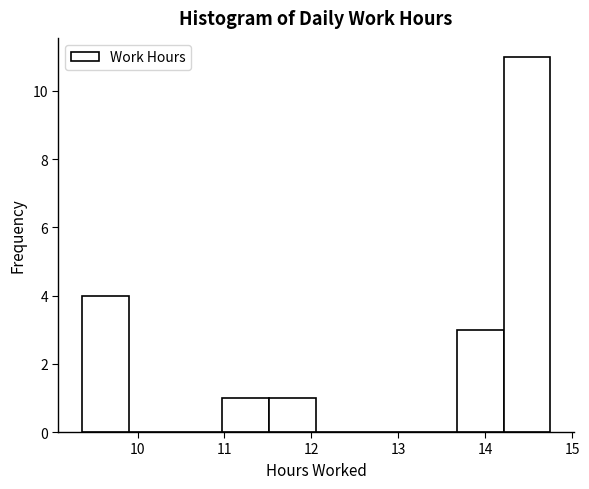

Reading left to right, transcribe this chart: for each bar, give the range it covers on the x-axis and its height. Neither the bar edges nor the heights are printed on the chart, so give them approximately, as read against the axes.

9.4 to 9.9: 4
9.9 to 10.4: 0
10.4 to 11.0: 0
11.0 to 11.5: 1
11.5 to 12.1: 1
12.1 to 12.6: 0
12.6 to 13.1: 0
13.1 to 13.7: 0
13.7 to 14.2: 3
14.2 to 14.8: 11